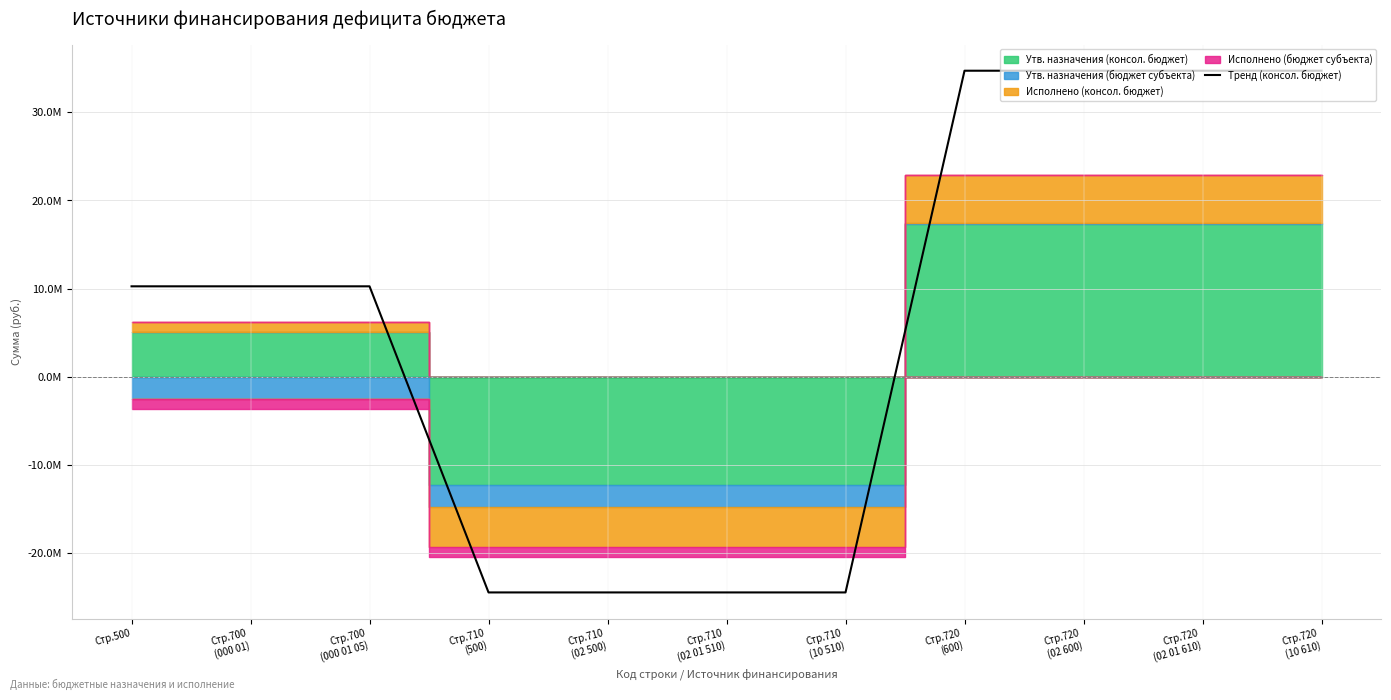

Reading left to right, list all the values displayed in this chart.

10264195.9	10264195.9	10264195.9	-24451000.0	-24451000.0	-24451000.0	-24451000.0	34715195.9	34715195.9	34715195.9	34715195.9